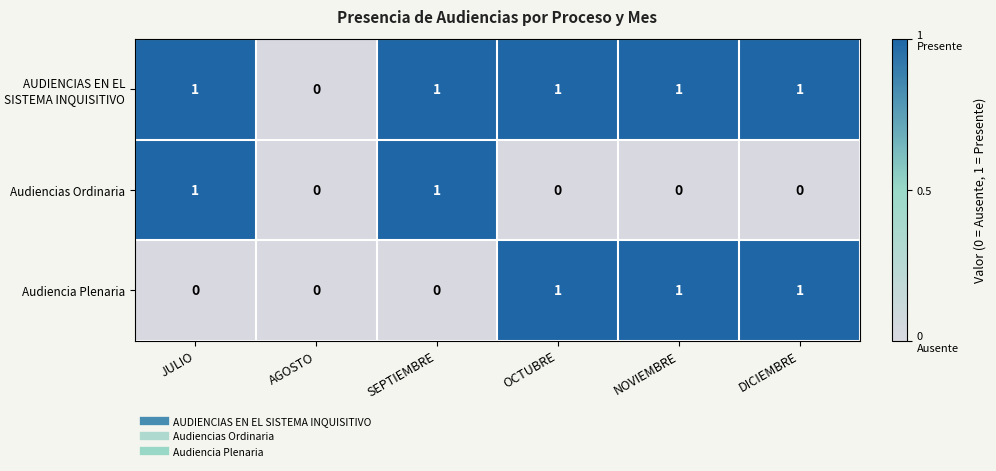

Which series has the largest total across all categories?

AUDIENCIAS EN EL SISTEMA INQUISITIVO